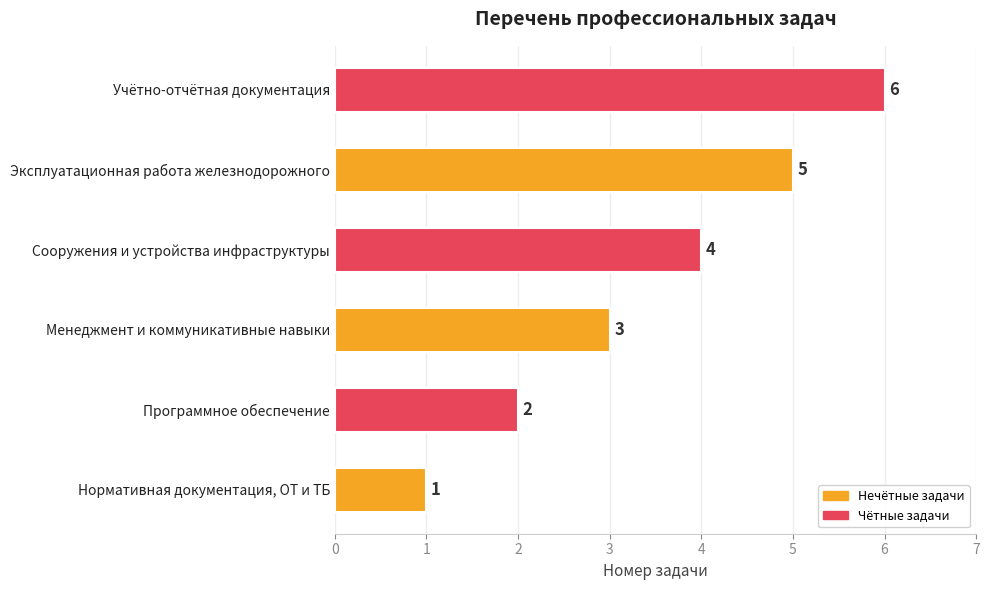

What is the change in value from Нормативная документация, ОТ и ТБ to Программное обеспечение?

+1